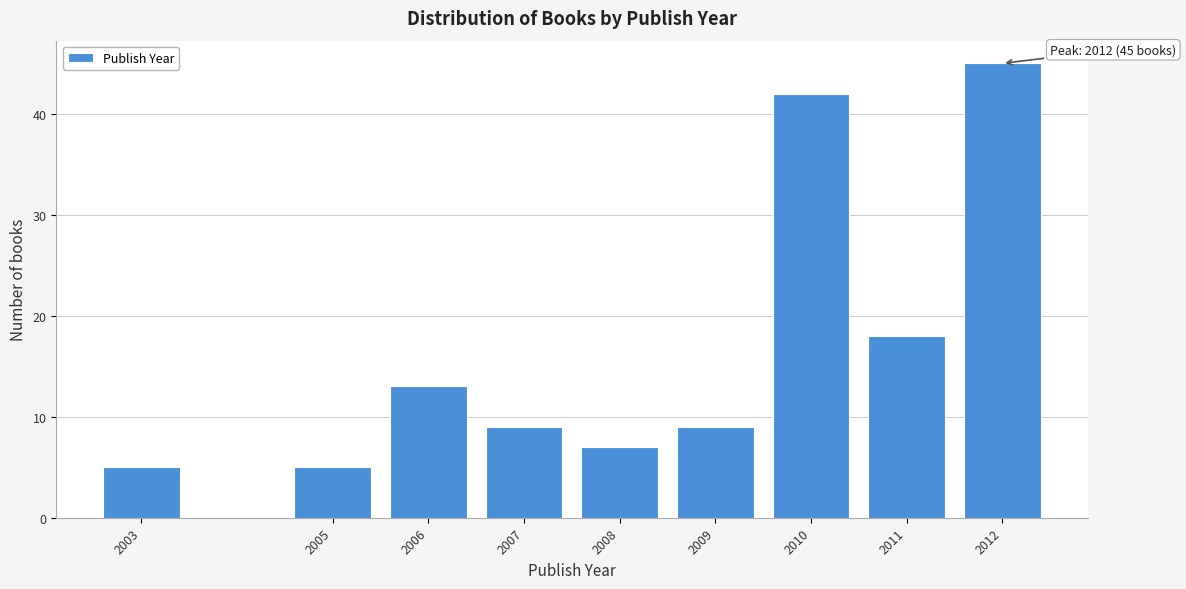

Reading left to right, transcribe all the data shown in this chart.

5	5	13	9	7	9	42	18	45